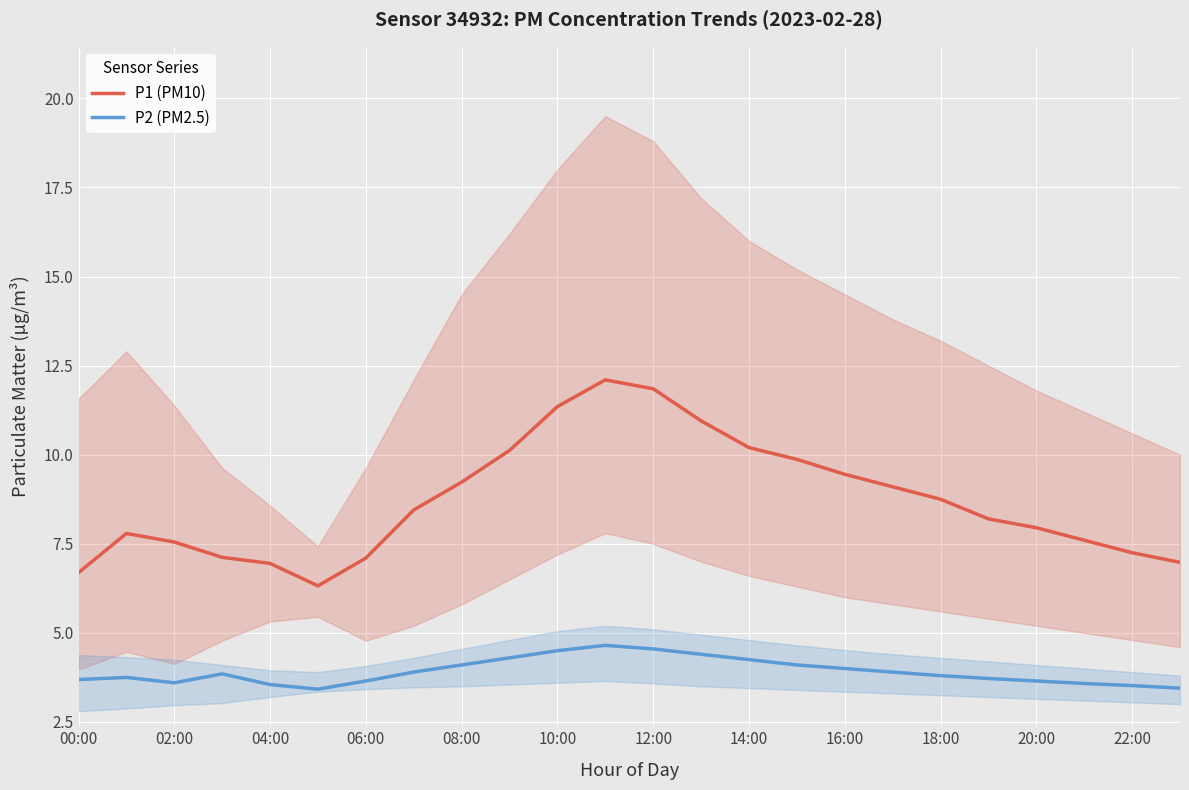

What position from the right is 15?

9